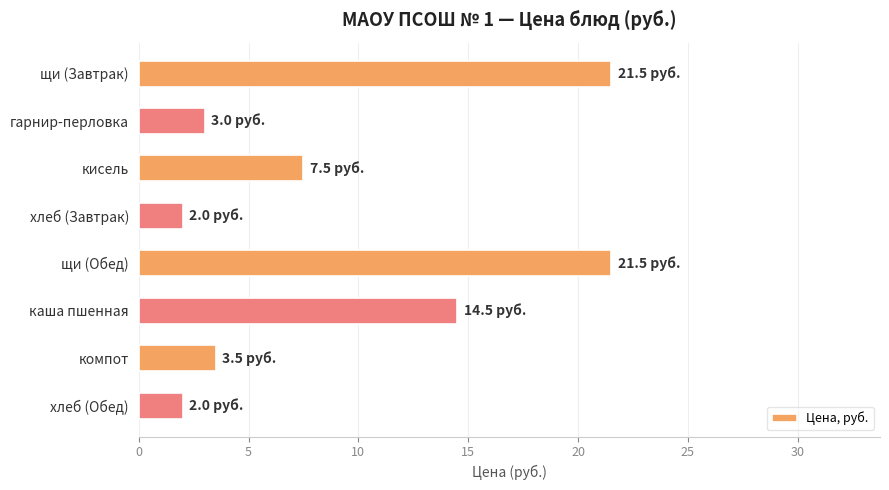

What is the difference between the second highest and second lowest values?

19.5